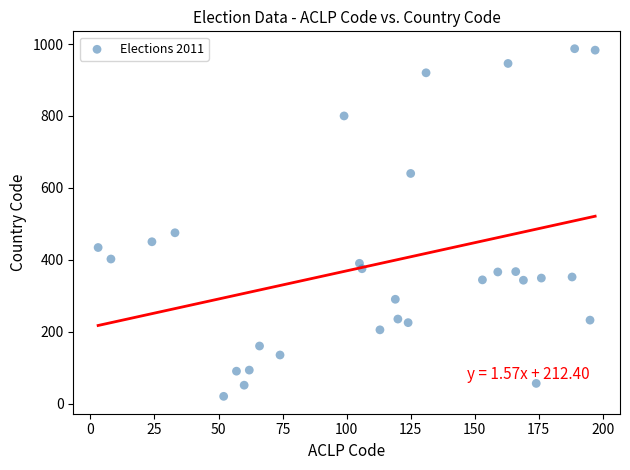

What Y value in the scatter plot is closest to 503?

475